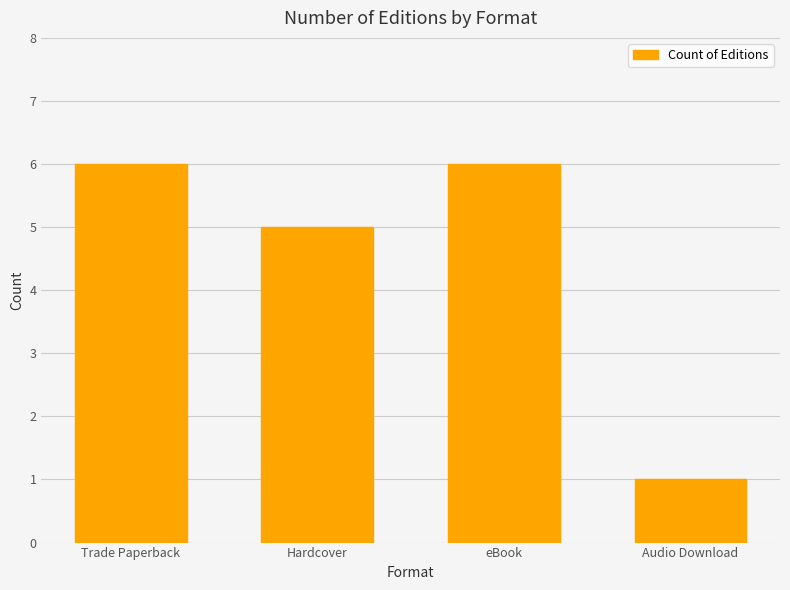

Reading right to left, list all the values displayed in this chart.

Audio Download=1	eBook=6	Hardcover=5	Trade Paperback=6